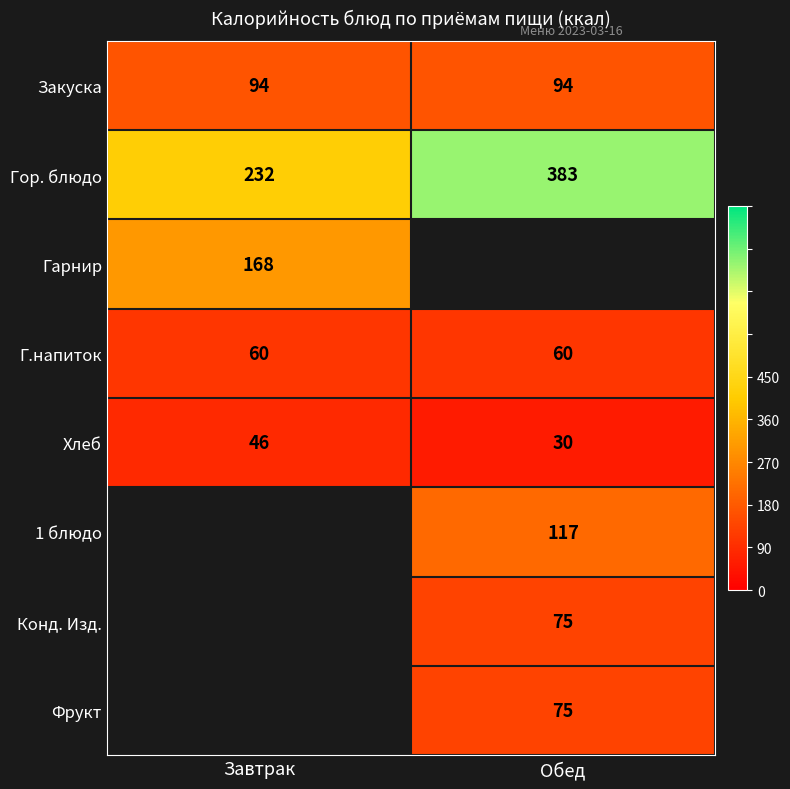

At how many categories does at least one series exceed 253?

1